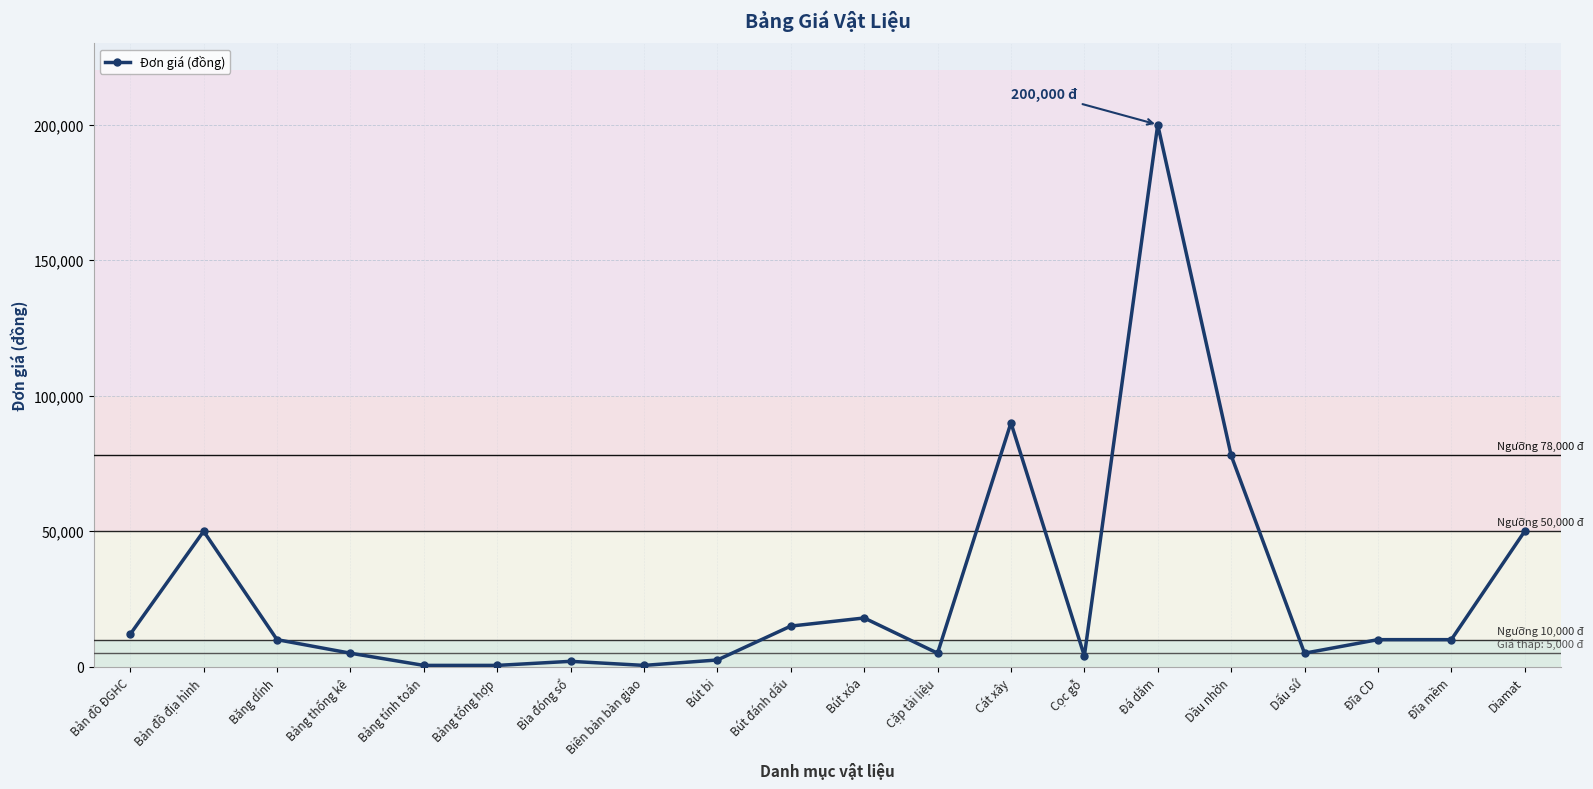

What is the maximum value shown in the chart?

200000